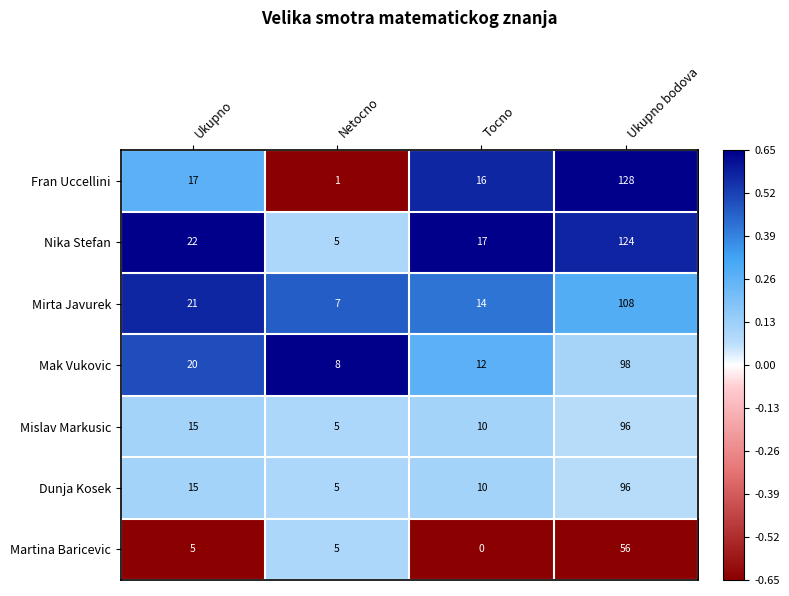

The value of Fran Uccellini at Ukupno bodova is 178. True or false?

False